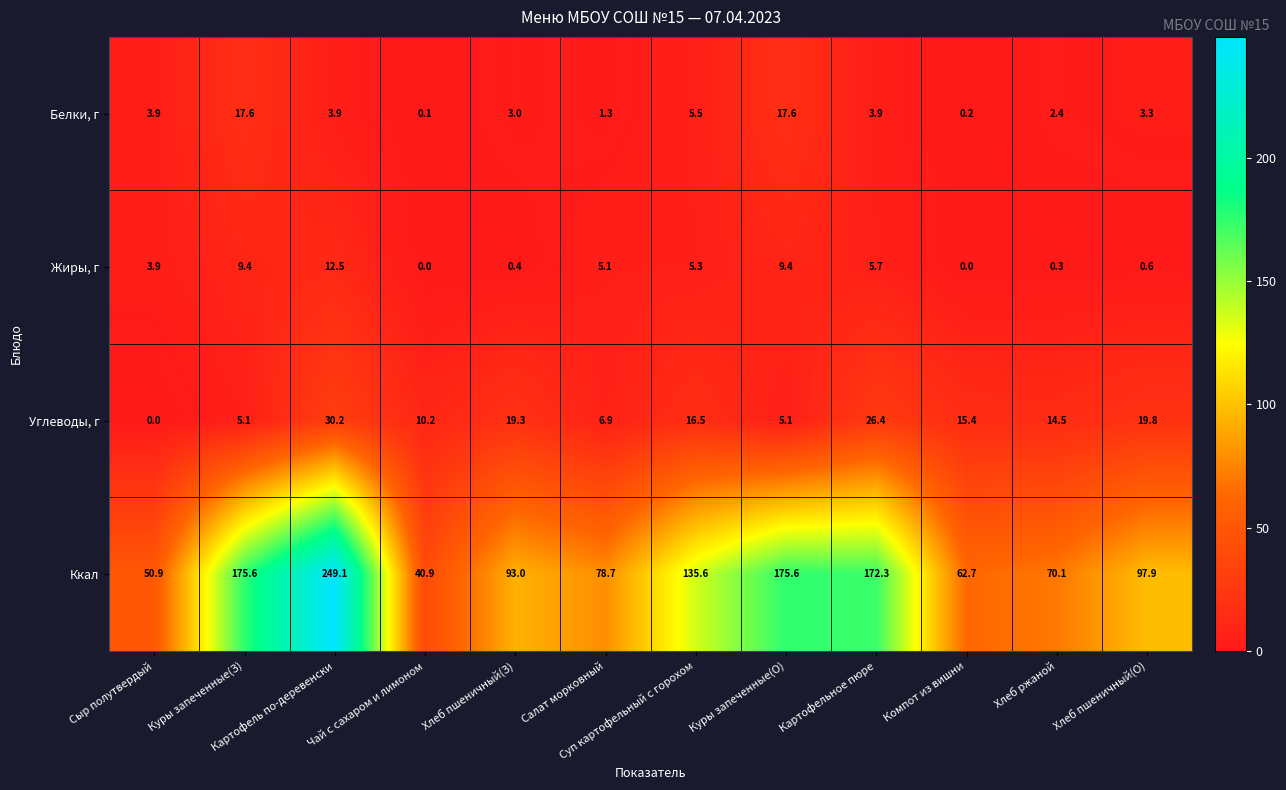

At which category is the sum across all series the highest?

Картофель по-деревенски